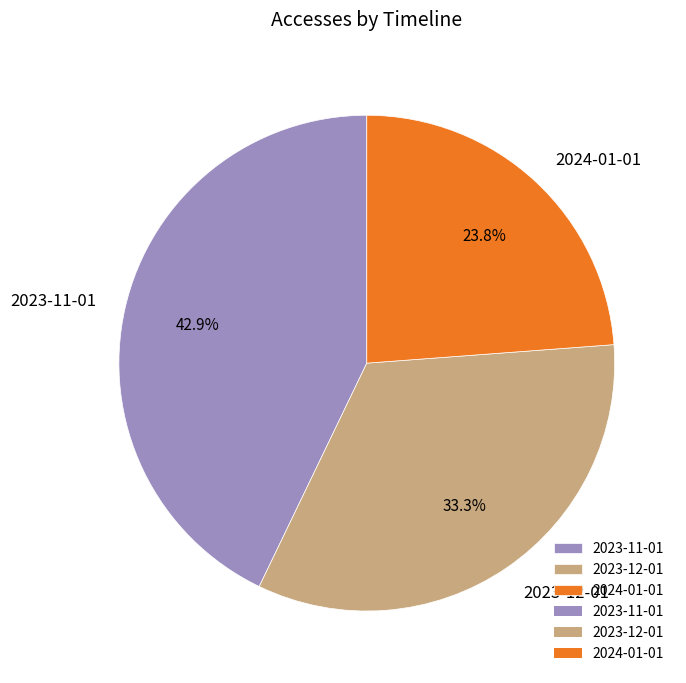

True or false: 2023-12-01 accounts for 33% of the total.

True